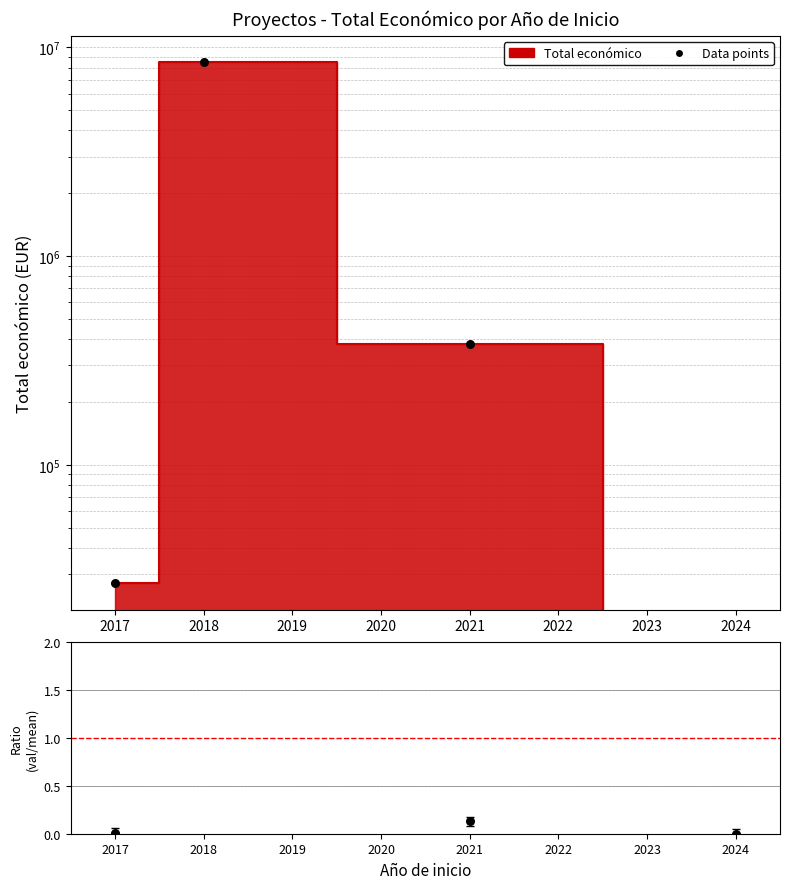

Which series reaches the maximum Y coordinate?

Data points